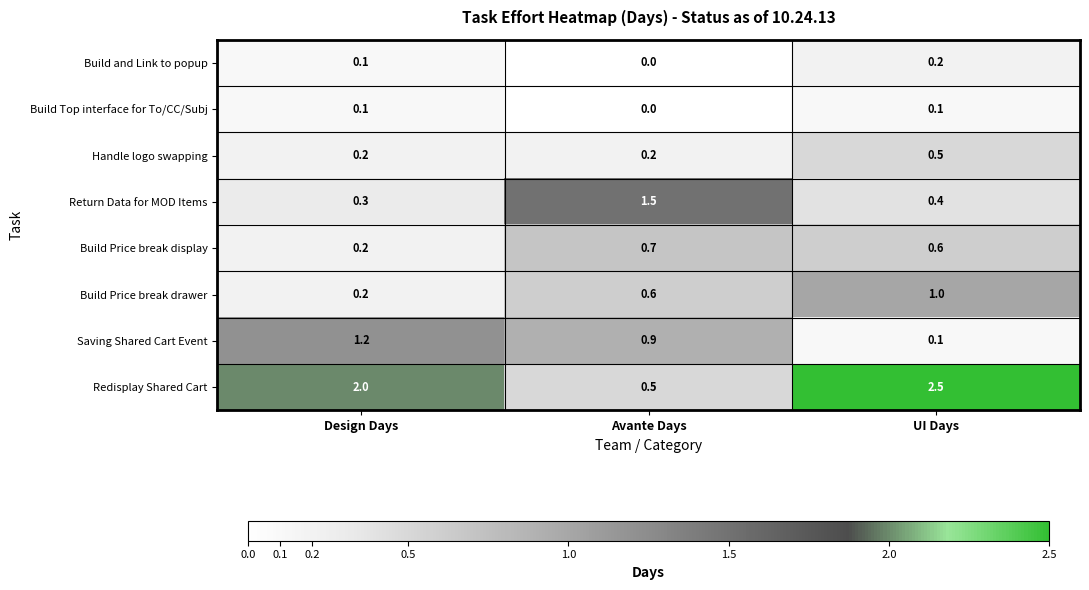

True or false: Build Price break display has a value of 0.7 at Avante Days.

True